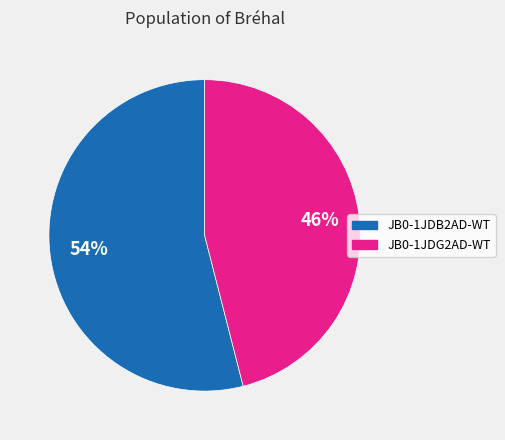

True or false: JB0-1JDG2AD-WT accounts for 32% of the total.

False